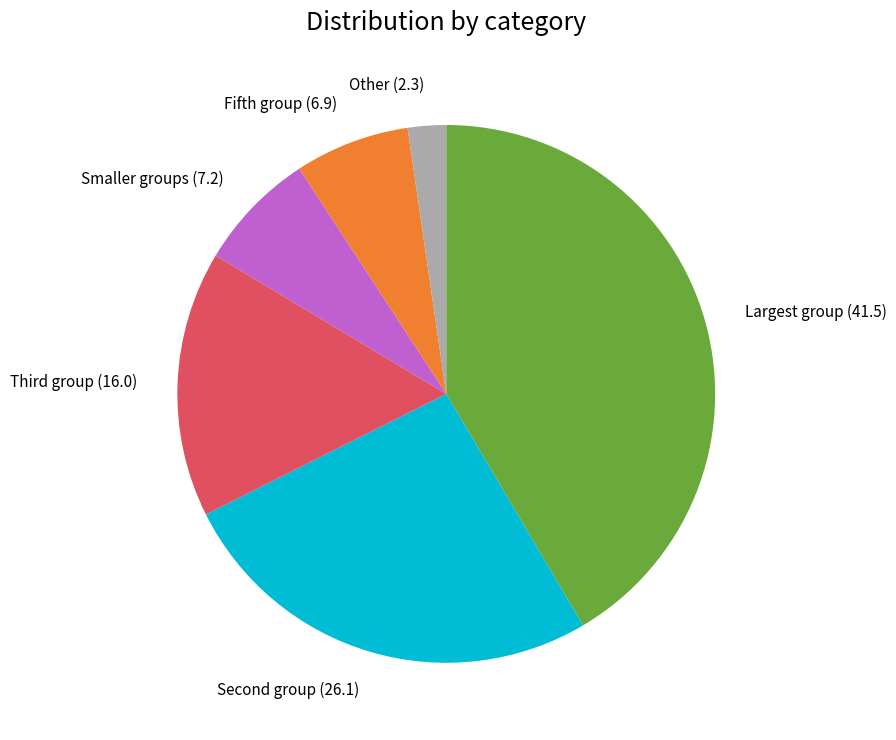

Is there any slice that represents more than half of the pie?

No